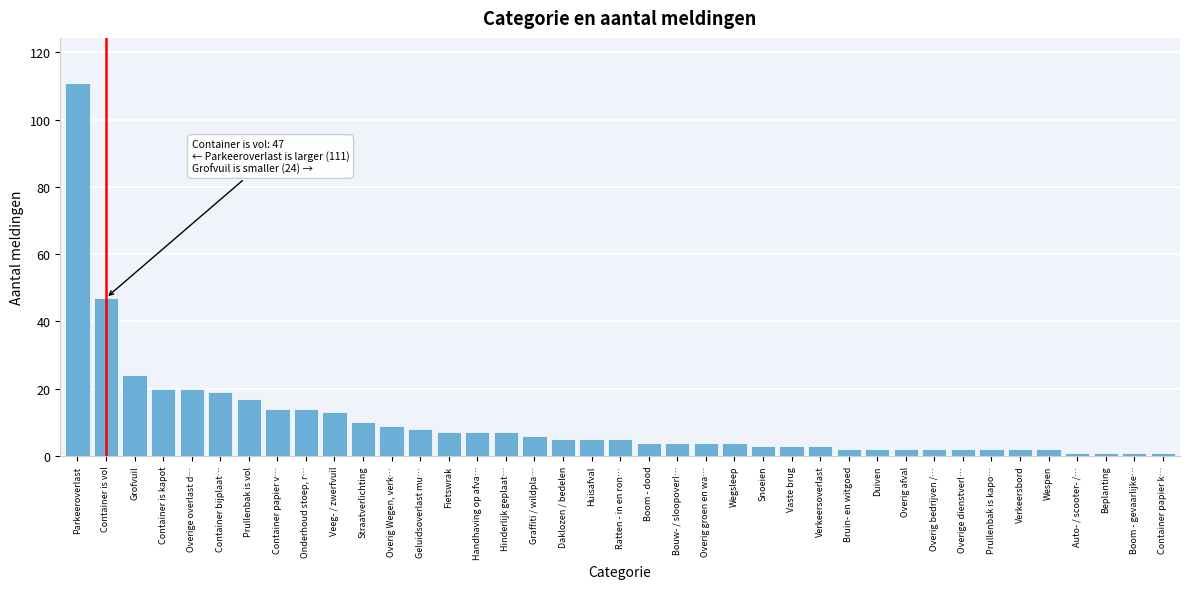

Between Straatverlichting and Overig afval, which is larger?

Straatverlichting